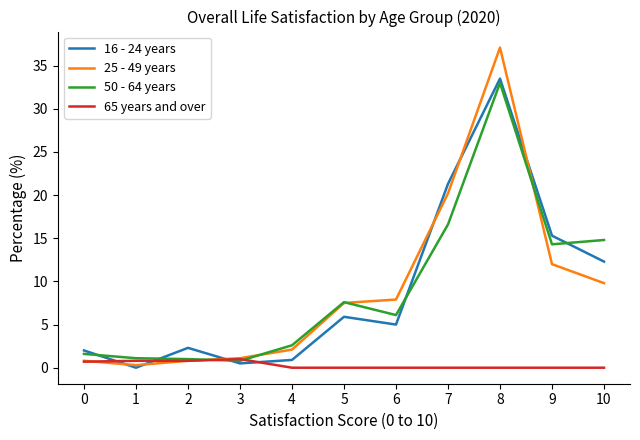

Which category has the highest value across all series?

8